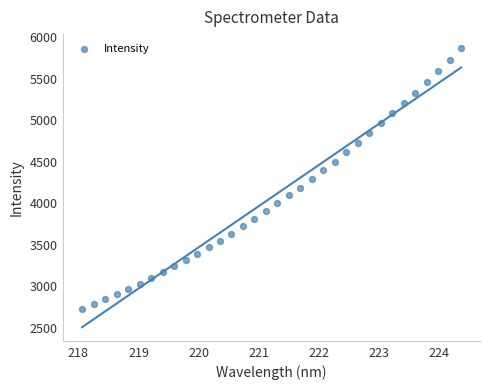

What is the range of Y values (max minus min)?

3144.2